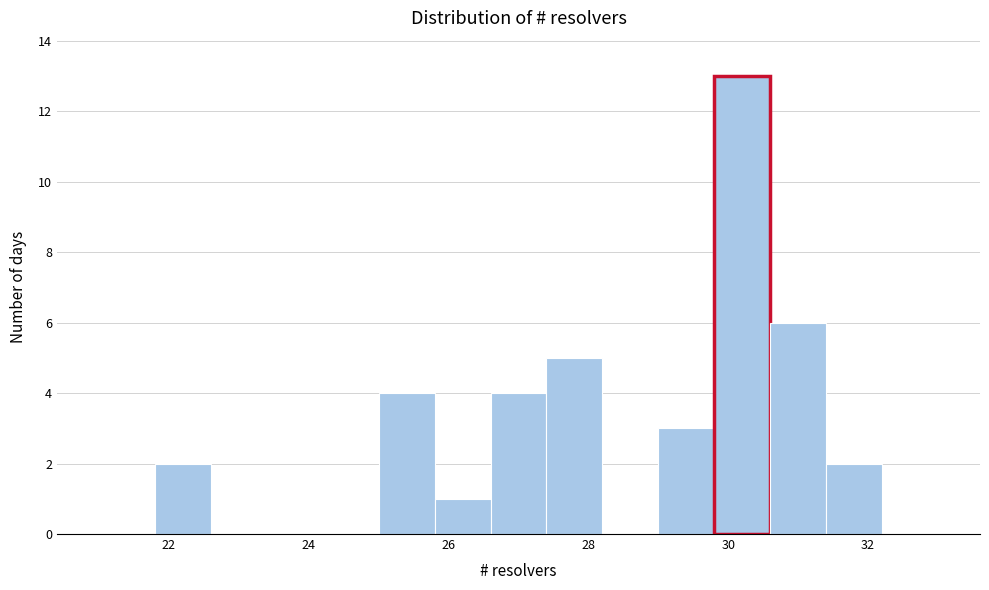

Reading left to right, list every bar in this chart as the range it spans on the x-axis followed by its height. The values are not printed on the chart, so give them approximately, as read against the axis.

21.0 to 21.8: 0
21.8 to 22.6: 2
22.6 to 23.4: 0
23.4 to 24.2: 0
24.2 to 25.0: 0
25.0 to 25.8: 4
25.8 to 26.6: 1
26.6 to 27.4: 4
27.4 to 28.2: 5
28.2 to 29.0: 0
29.0 to 29.8: 3
29.8 to 30.6: 13
30.6 to 31.4: 6
31.4 to 32.2: 2
32.2 to 33.0: 0